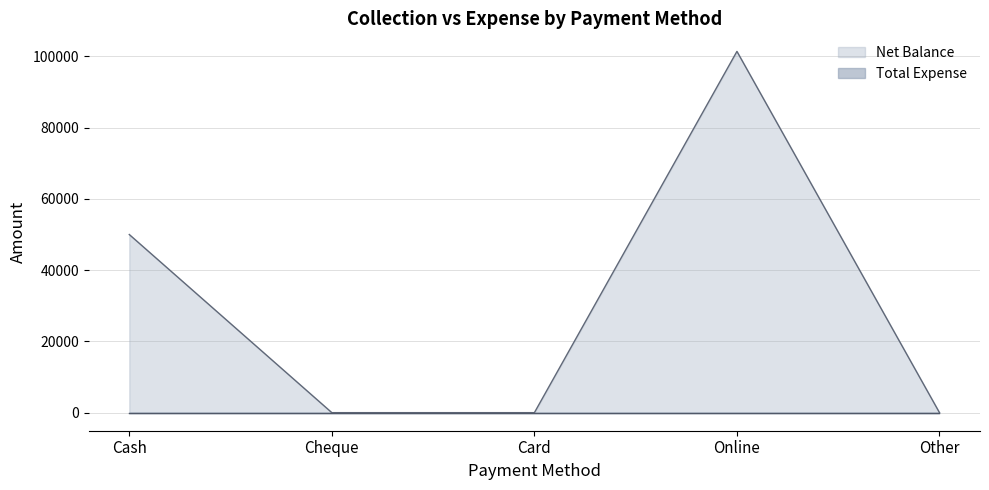

What position from the right is Online?

2